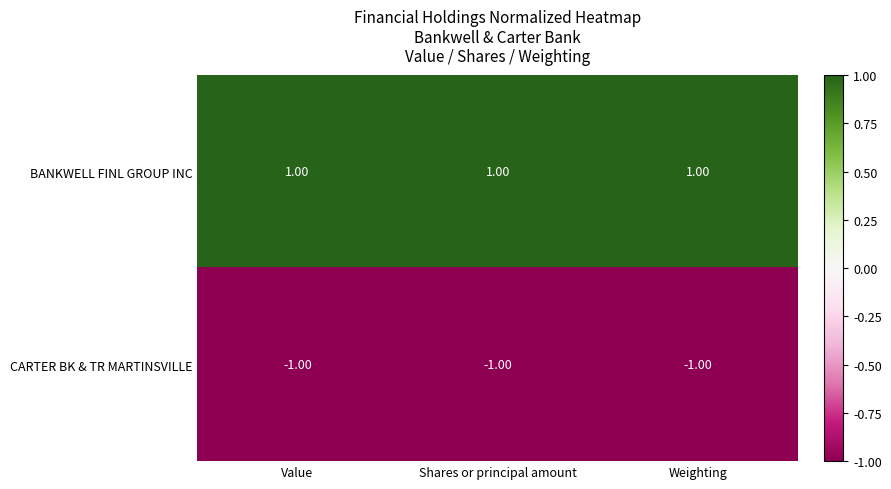

What is the sum of all BANKWELL FINL GROUP INC values?

3